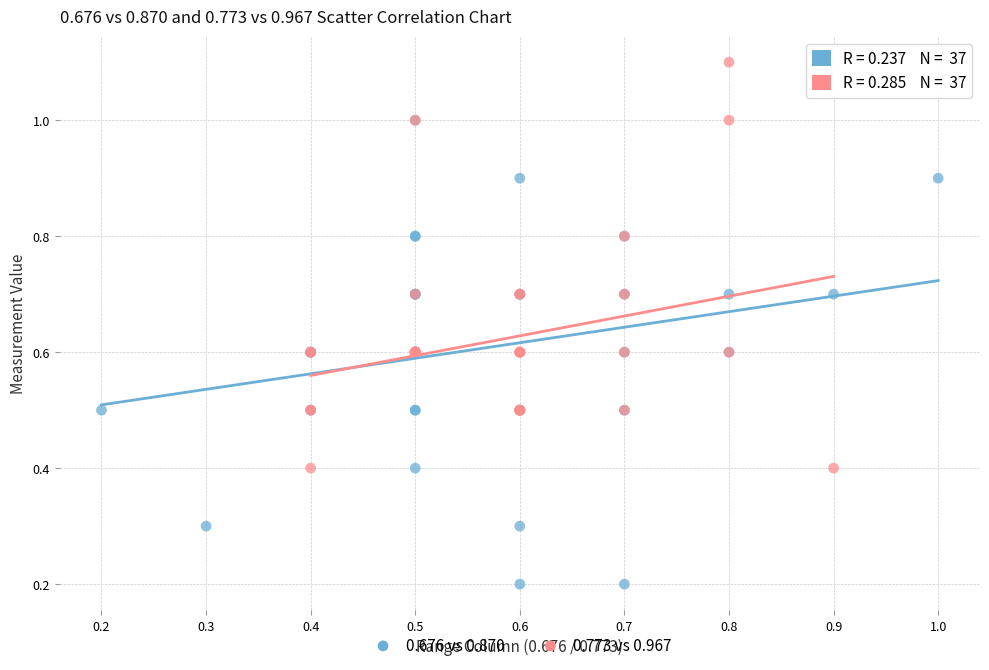

Which series contains the highest Y value?

0.773 vs 0.967